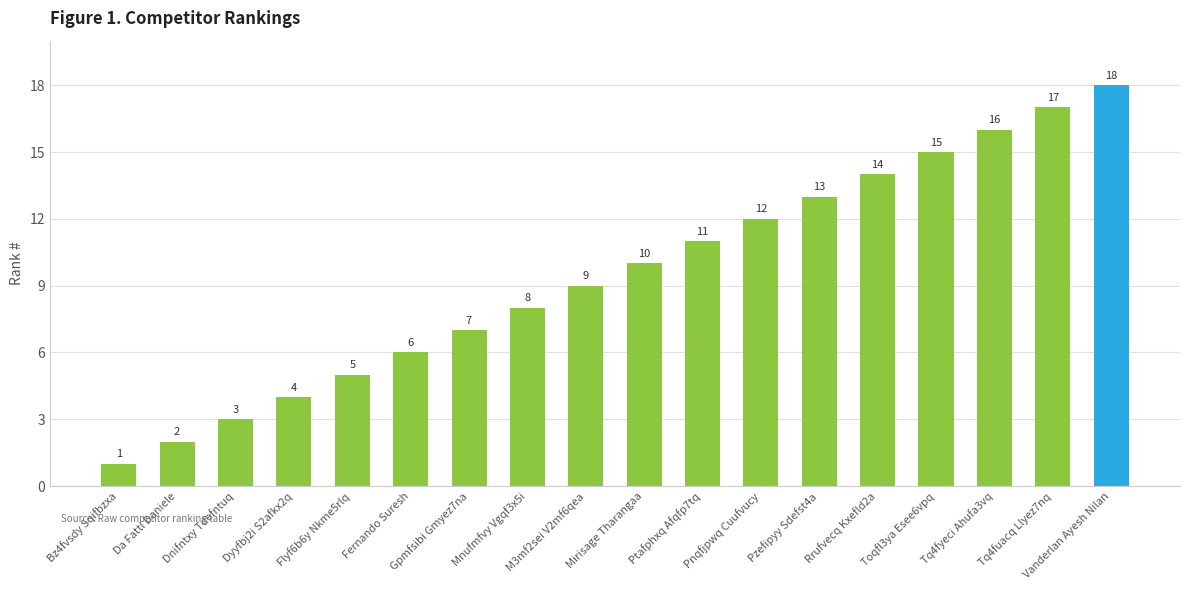

Which label corresponds to the largest value in the chart?

Vanderlan Ayesh Nilan